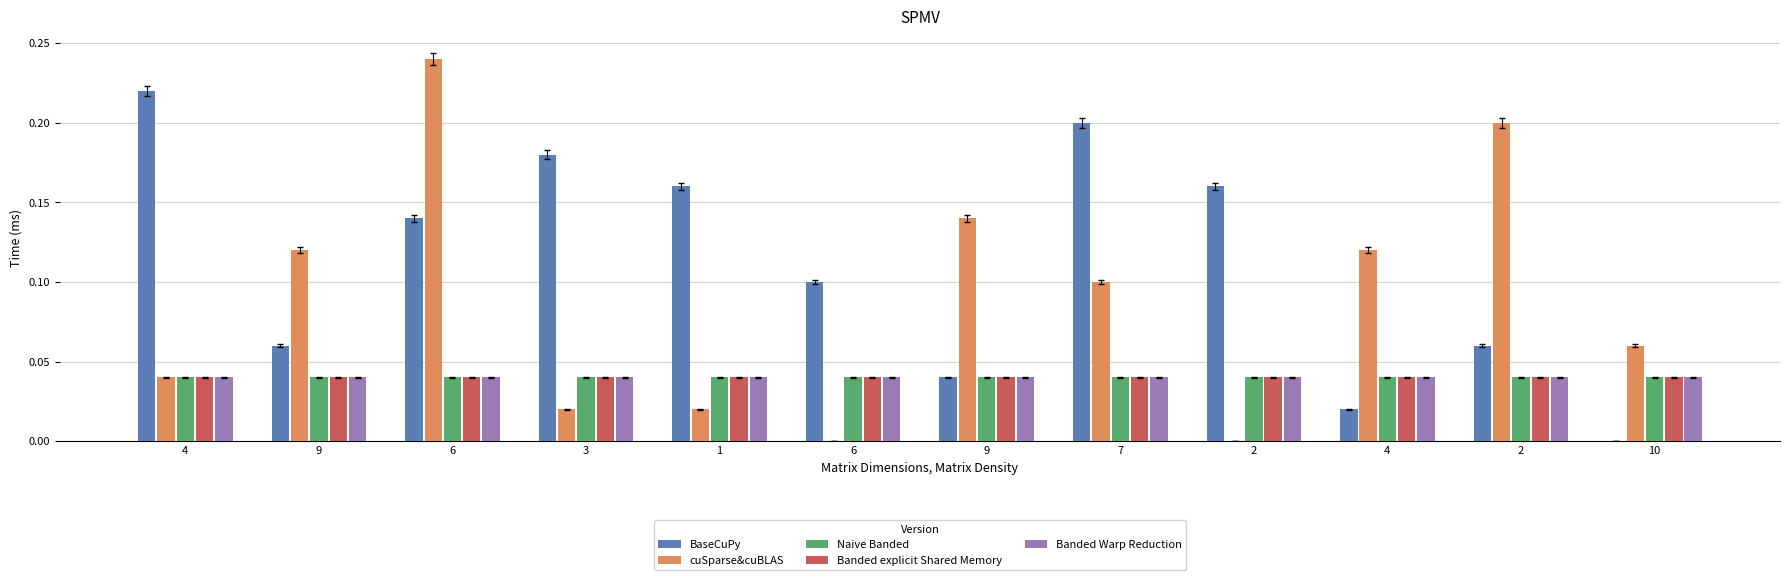

Rank the series at 6 from lowest to highest value.

Naive Banded, Banded explicit Shared Memory, Banded Warp Reduction, BaseCuPy, cuSparse&cuBLAS